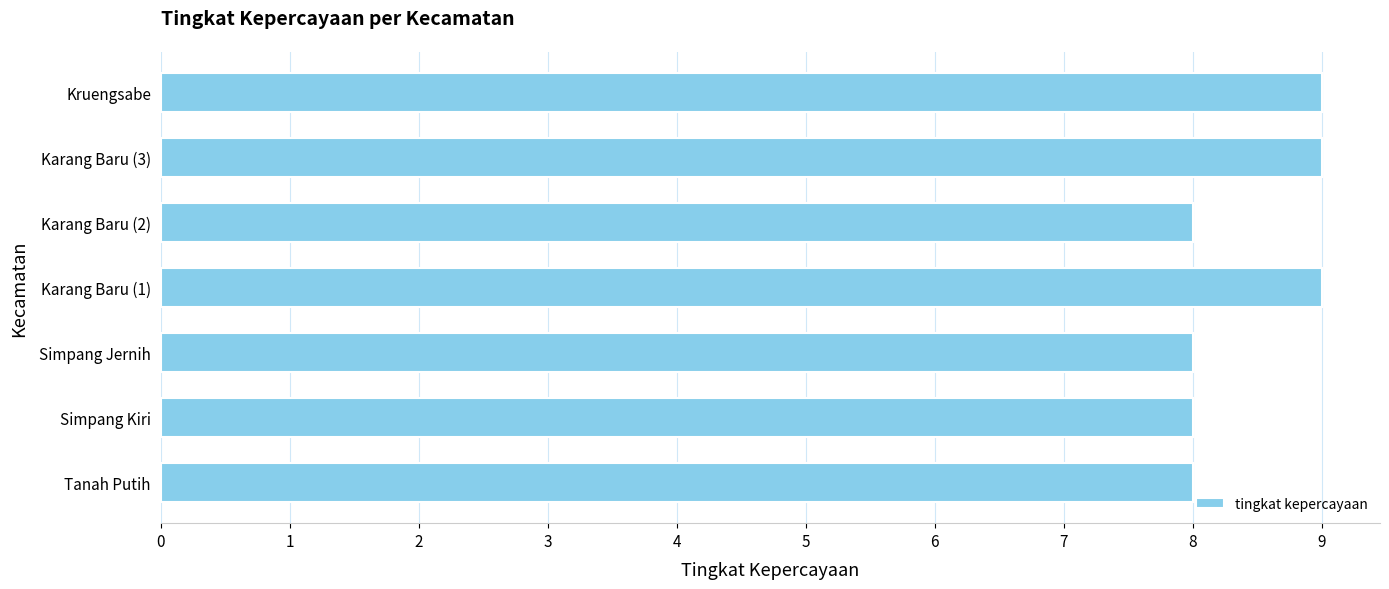

What is the maximum value shown in the chart?

9